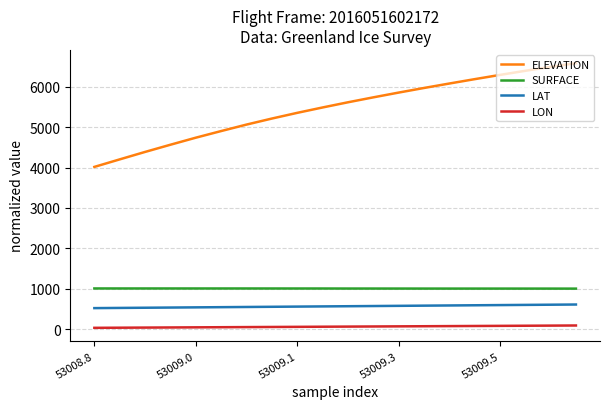

Which series has the largest range (max minus min)?

ELEVATION